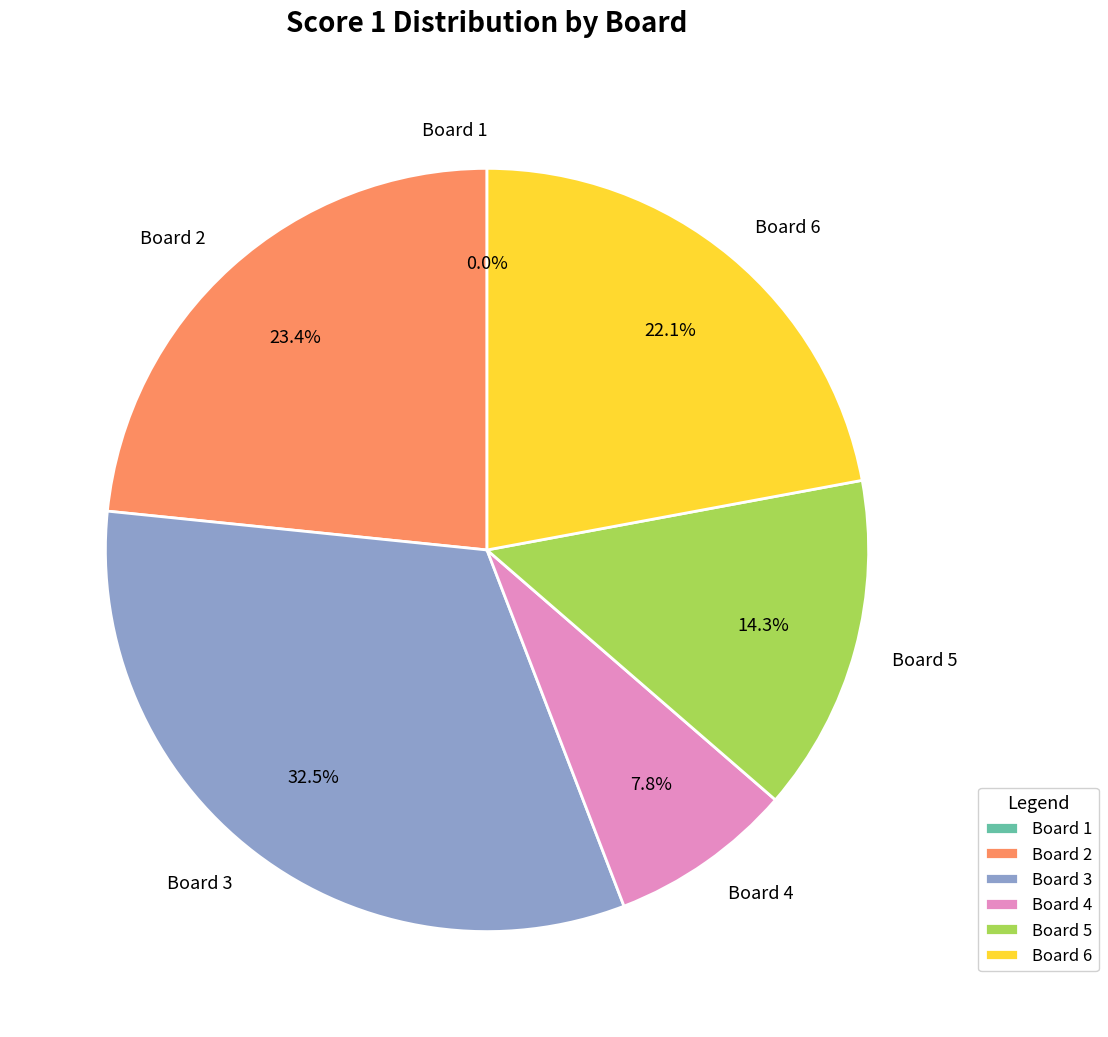

Which category has the biggest portion of the pie?

Board 3